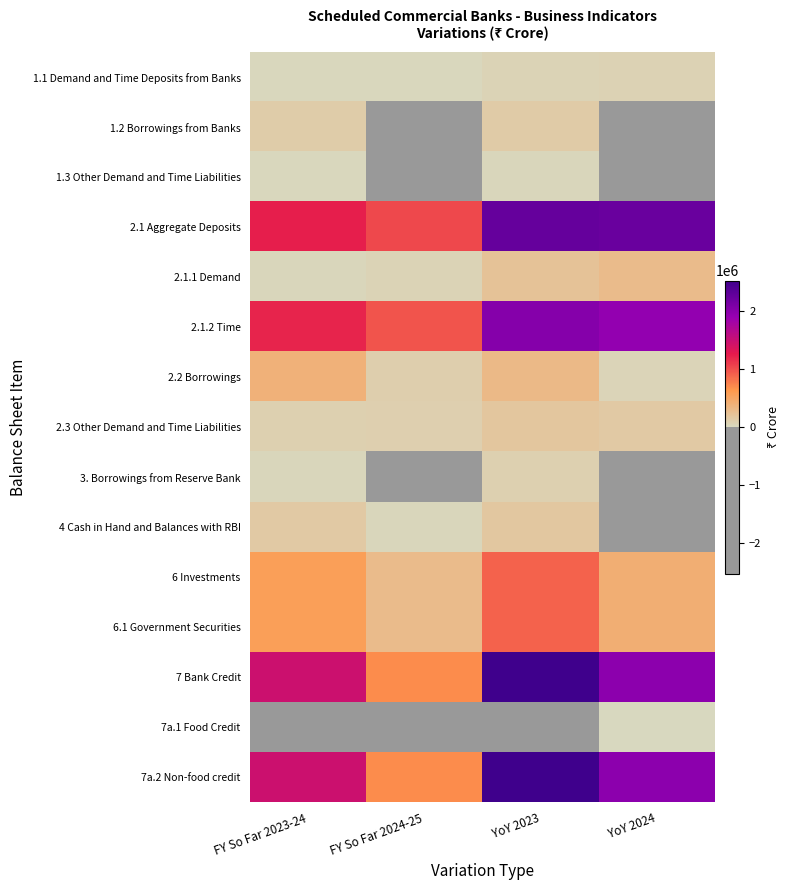

Rank the series by their maximum value, from highest to lowest.

7a.2 Non-food credit, 7 Bank Credit, 2.1 Aggregate Deposits, 2.1.2 Time, 6.1 Government Securities, 6 Investments, 2.2 Borrowings, 2.1.1 Demand, 2.3 Other Demand and Time Liabilities, 4 Cash in Hand and Balances with RBI, 1.2 Borrowings from Banks, 3. Borrowings from Reserve Bank, 1.1 Demand and Time Deposits from Banks, 1.3 Other Demand and Time Liabilities, 7a.1 Food Credit